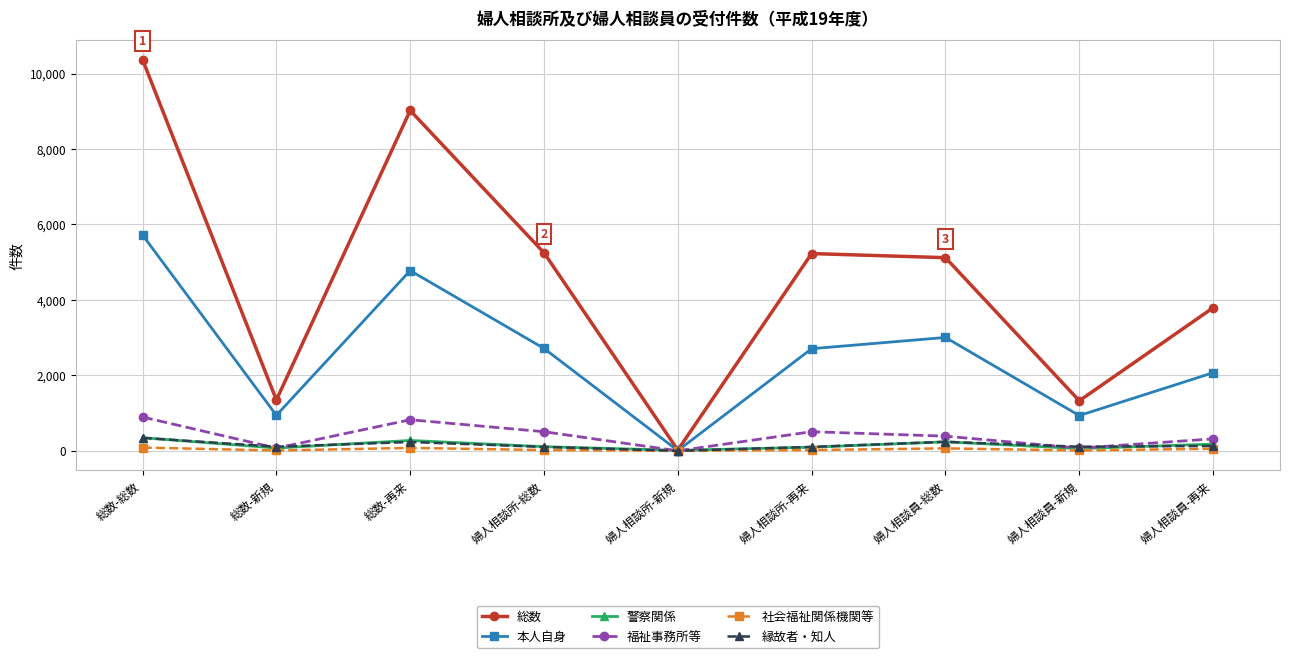

Which series has the widest spread of values?

総数